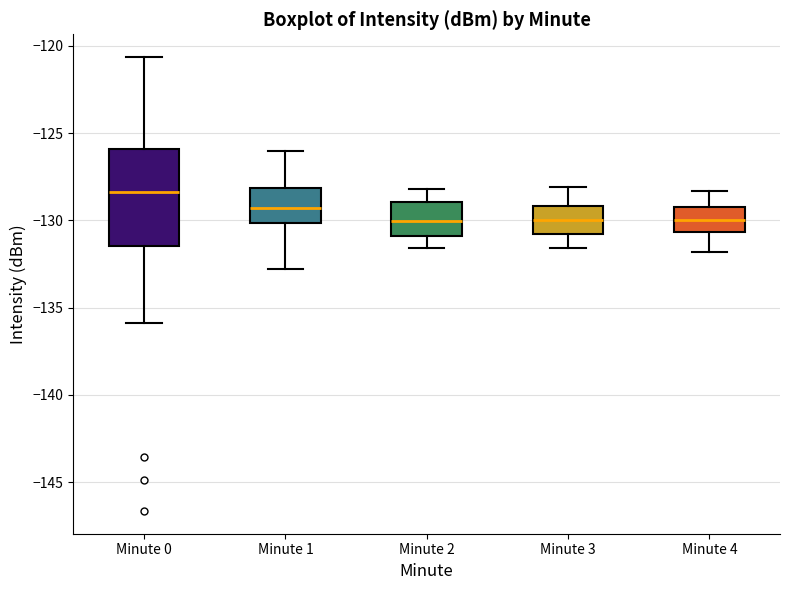

Which box's median line is the highest?

Minute 0